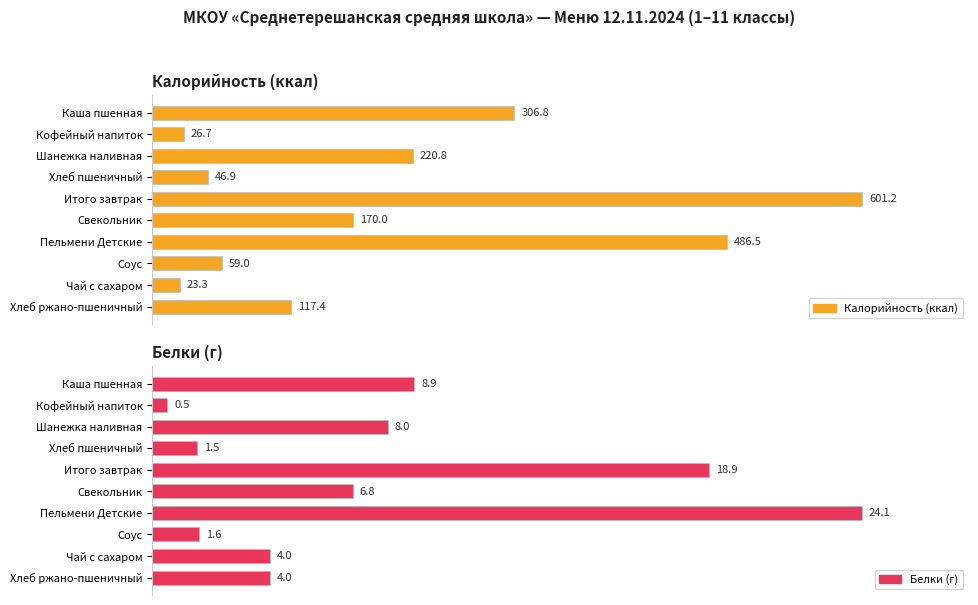

Which series has the largest total across all categories?

Калорийность (ккал)